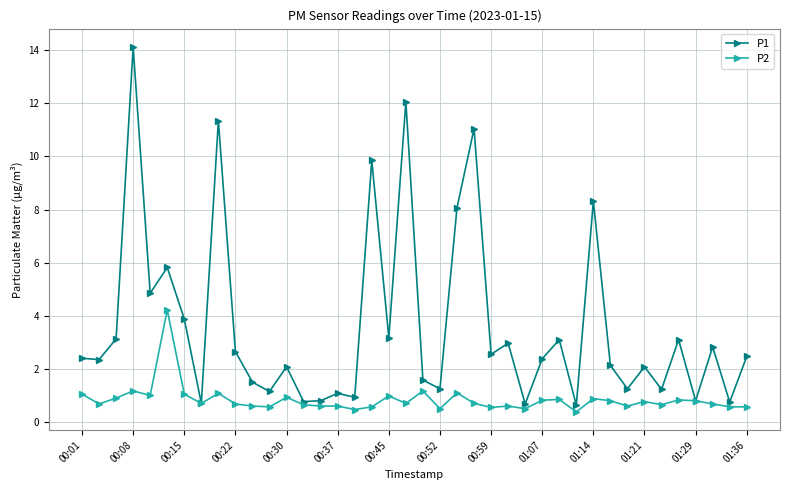

Which series has the largest range (max minus min)?

P1